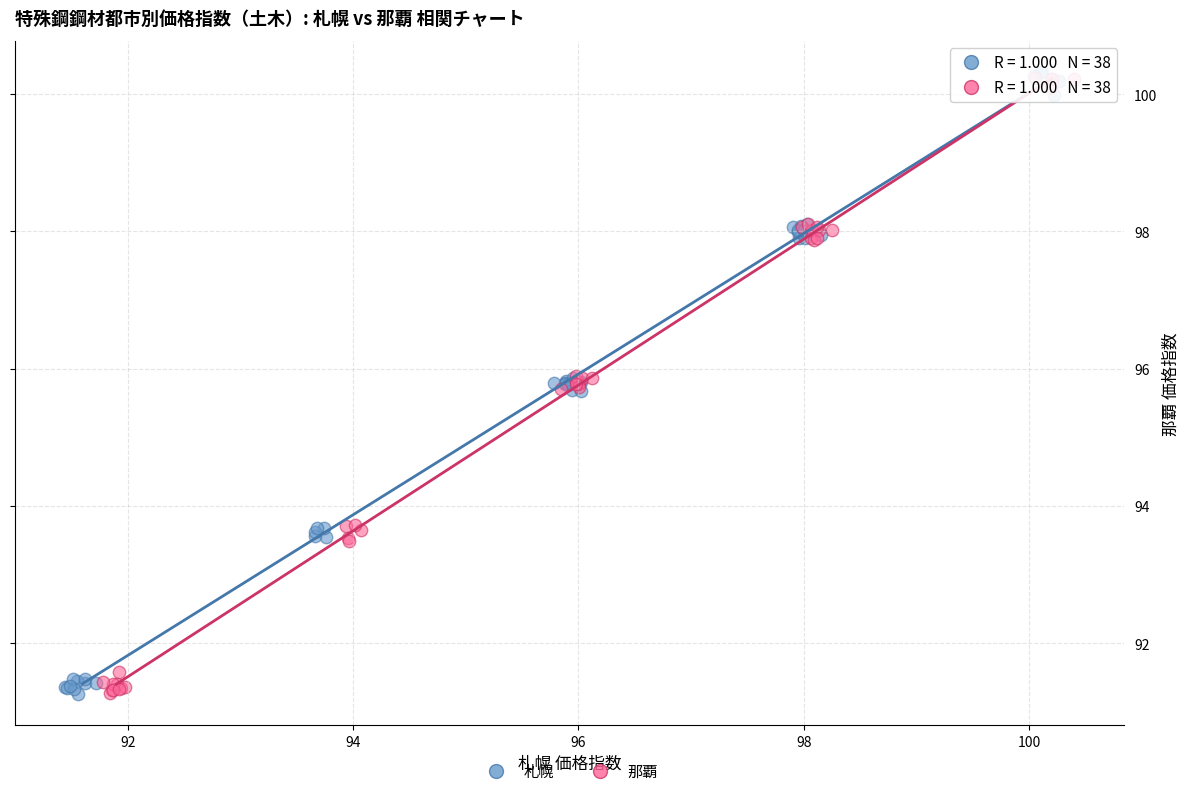

What are all the series names shown in the legend?

札幌, 那覇